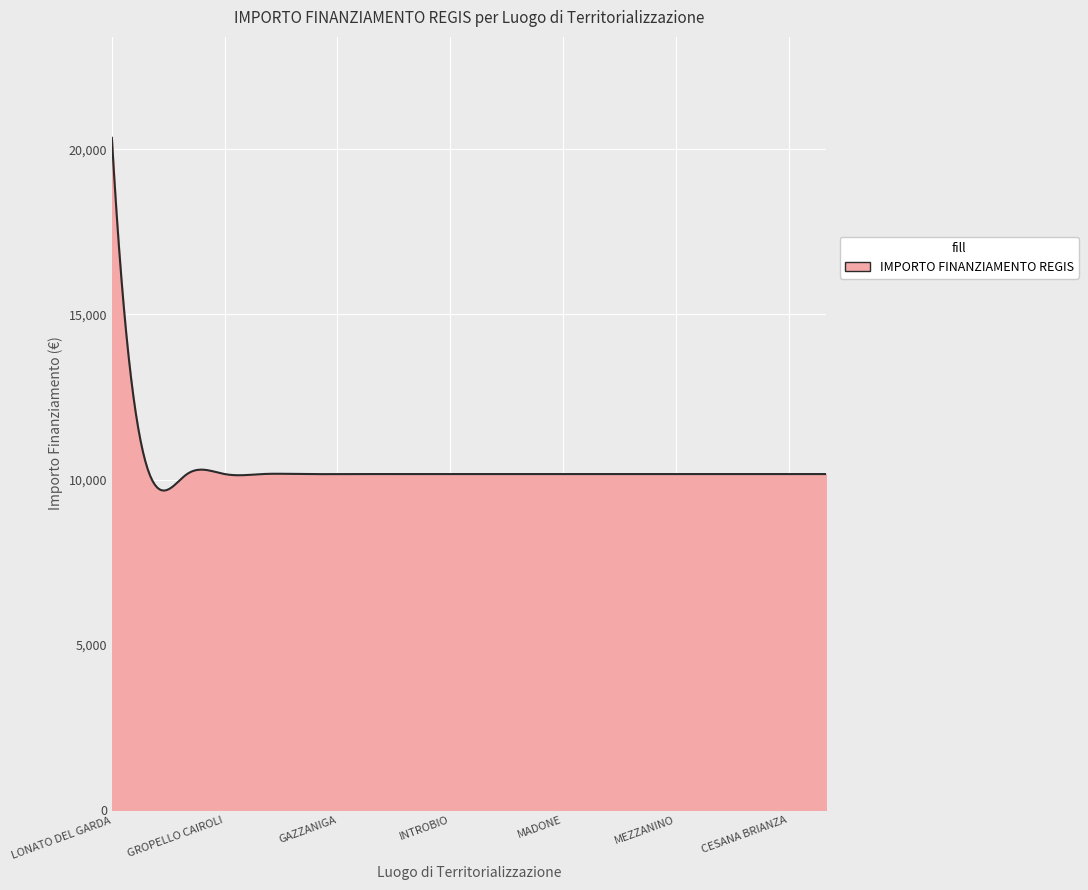

What is the greatest value displayed?

20344.0